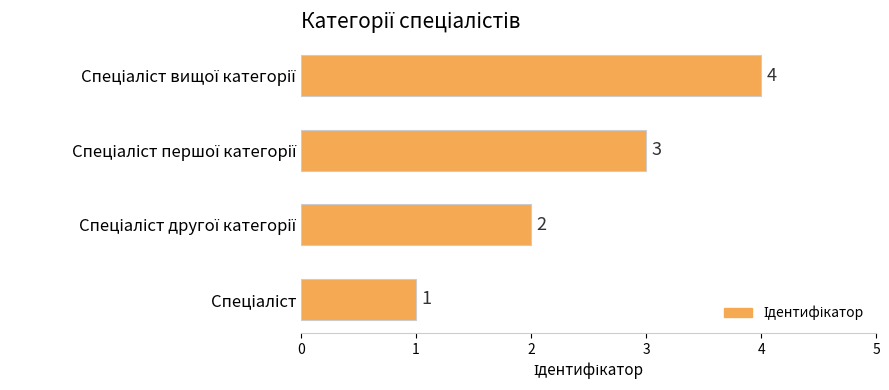

What is the minimum value shown in the chart?

1